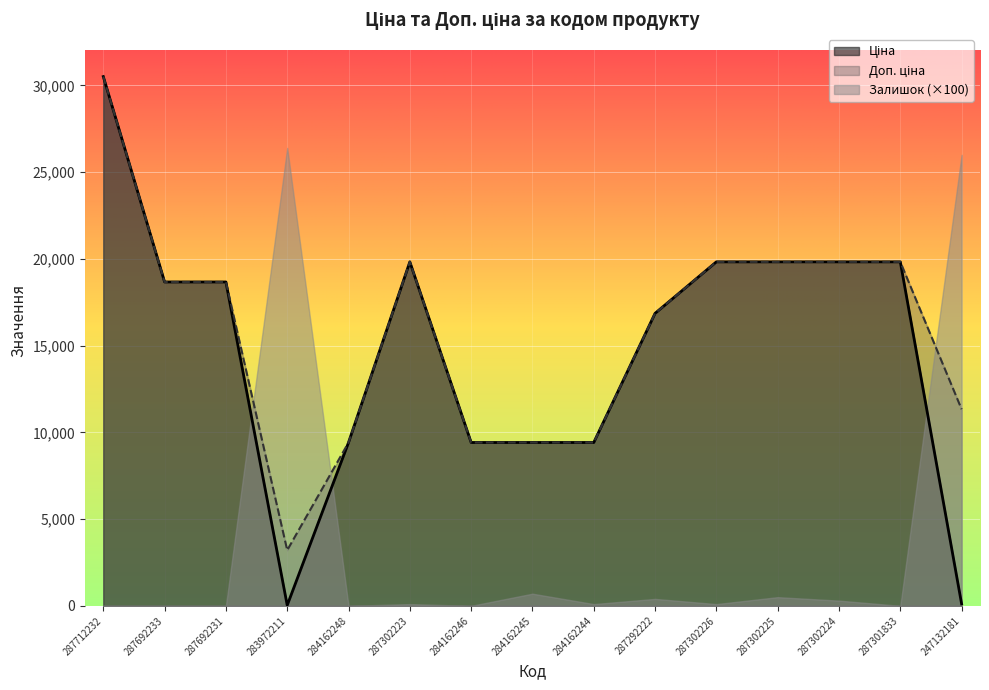

The Ціна series shows 15673.8 at 284162245. True or false?

False